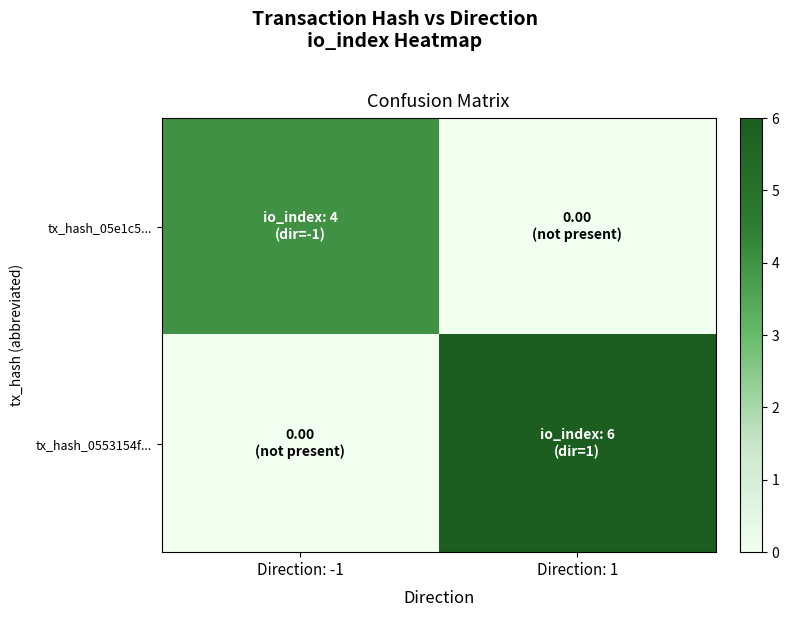

At which category is the sum across all series the highest?

Direction: 1